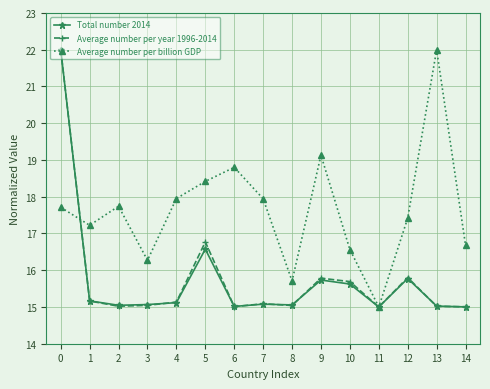

Between 0 and 9, which series saw the biggest shift?

Total number 2014